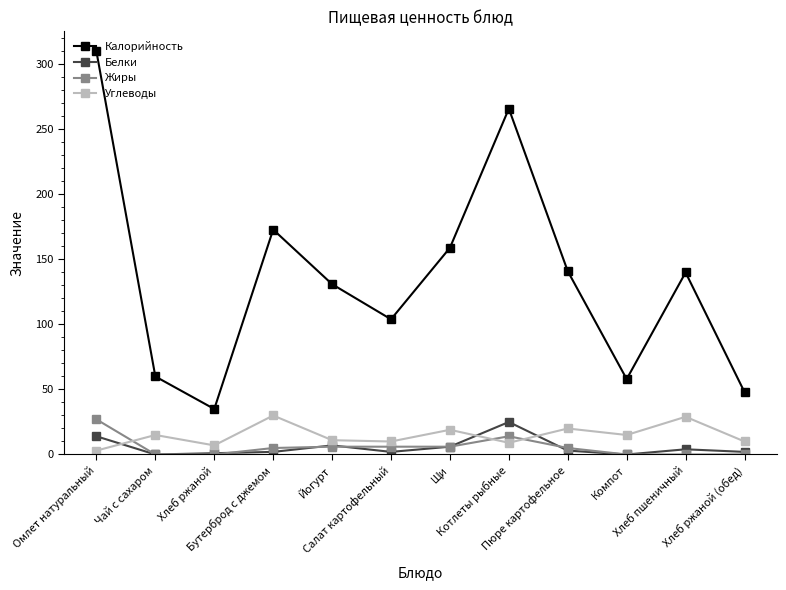

How many data points does each series have?

12